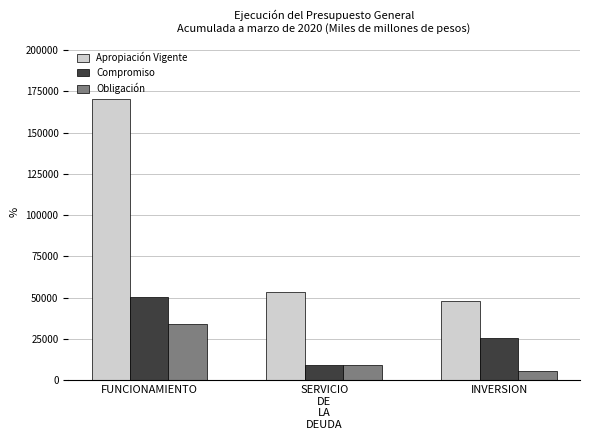

What are all the series names shown in the legend?

Apropiación Vigente, Compromiso, Obligación